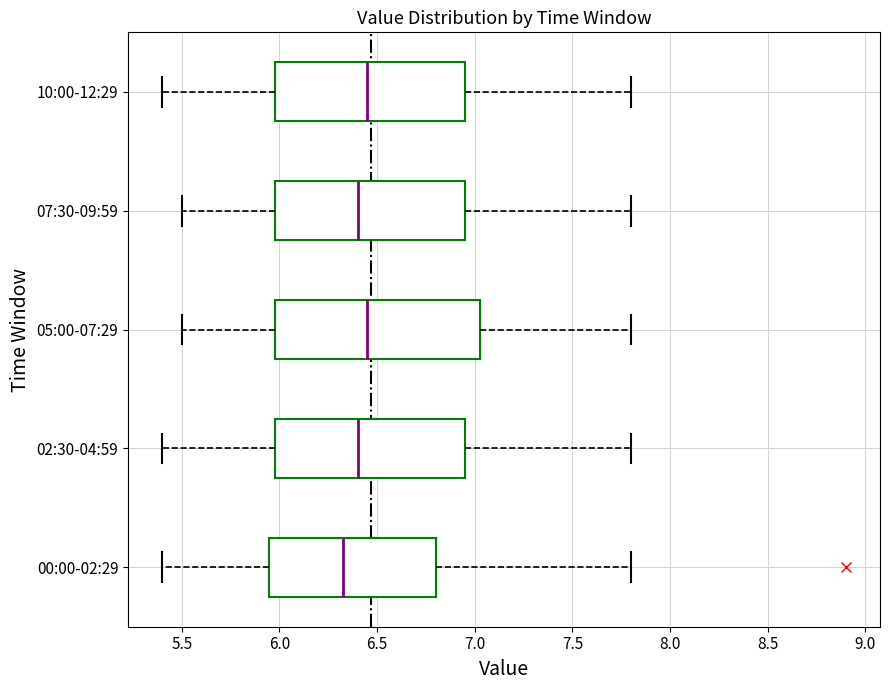

Reading bottom to top, read every box against the x-axis: the position of its median line, the range the box covers, and the ends of its whiskers. The values are not printed on the chart, so give them approximately, as read against the axis.

00:00-02:29: median 6.35, box 5.95 to 6.80, whiskers 5.40 to 7.80
02:30-04:59: median 6.40, box 6.00 to 6.95, whiskers 5.40 to 7.80
05:00-07:29: median 6.45, box 6.00 to 7.05, whiskers 5.50 to 7.80
07:30-09:59: median 6.40, box 6.00 to 6.95, whiskers 5.50 to 7.80
10:00-12:29: median 6.45, box 6.00 to 6.95, whiskers 5.40 to 7.80